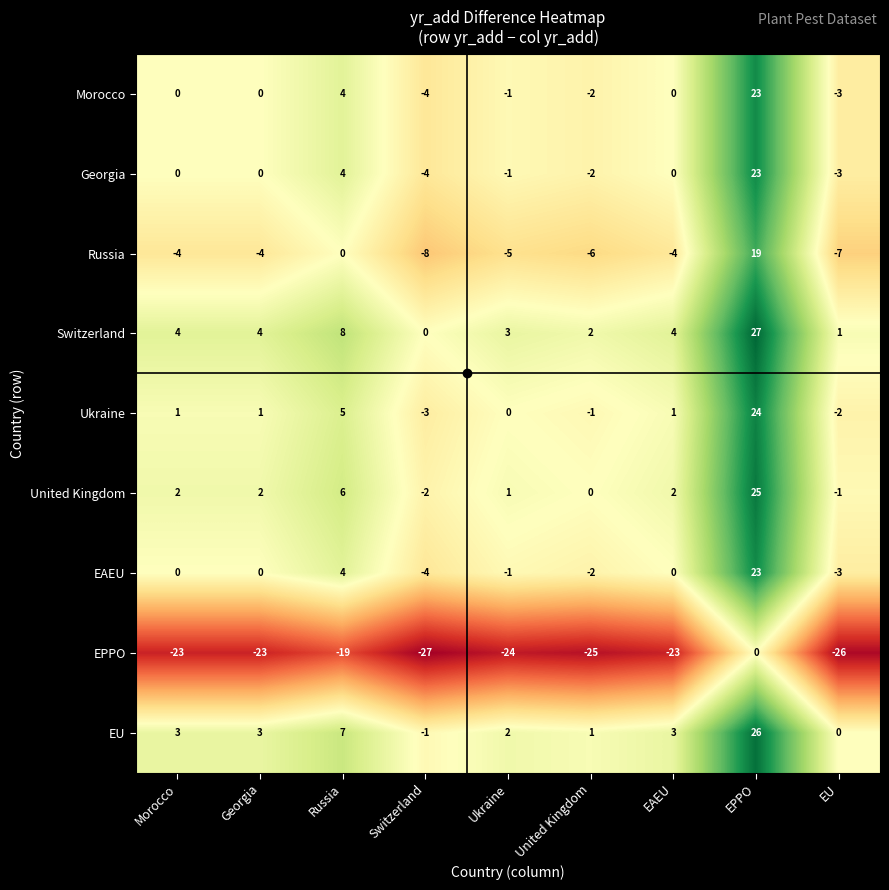

True or false: United Kingdom has a value of 2 at Morocco.

True